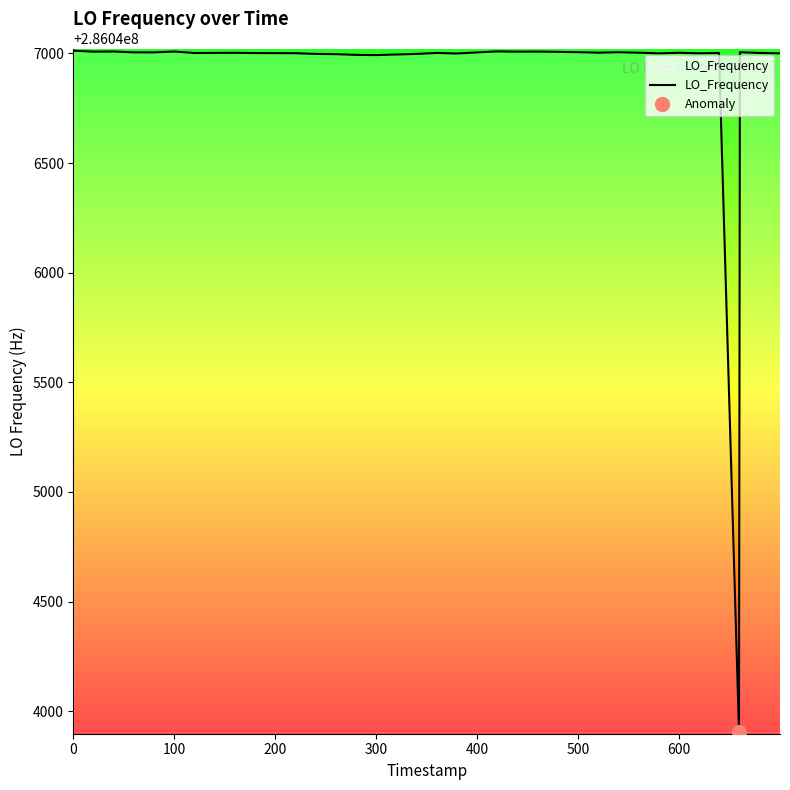

What is the maximum value shown in the chart?

286047012.3